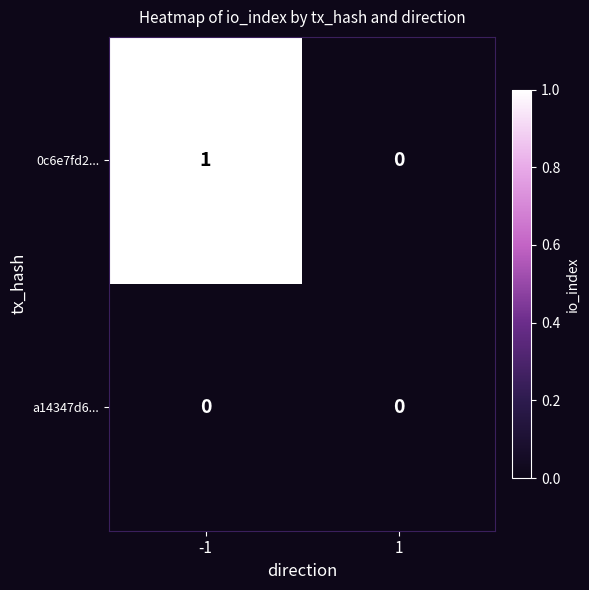

Reading left to right, extract all data points from this chart.

0c6e7fd2...: 1	0
a14347d6...: 0	0